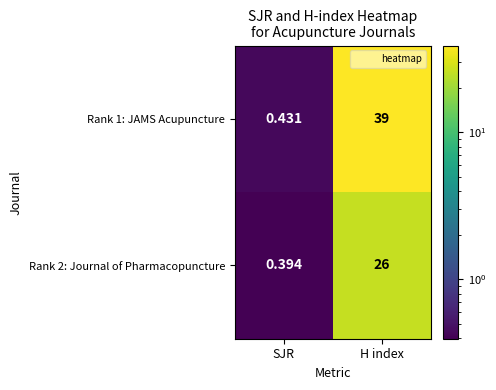

At which label does Rank 1: JAMS Acupuncture reach its peak?

H index